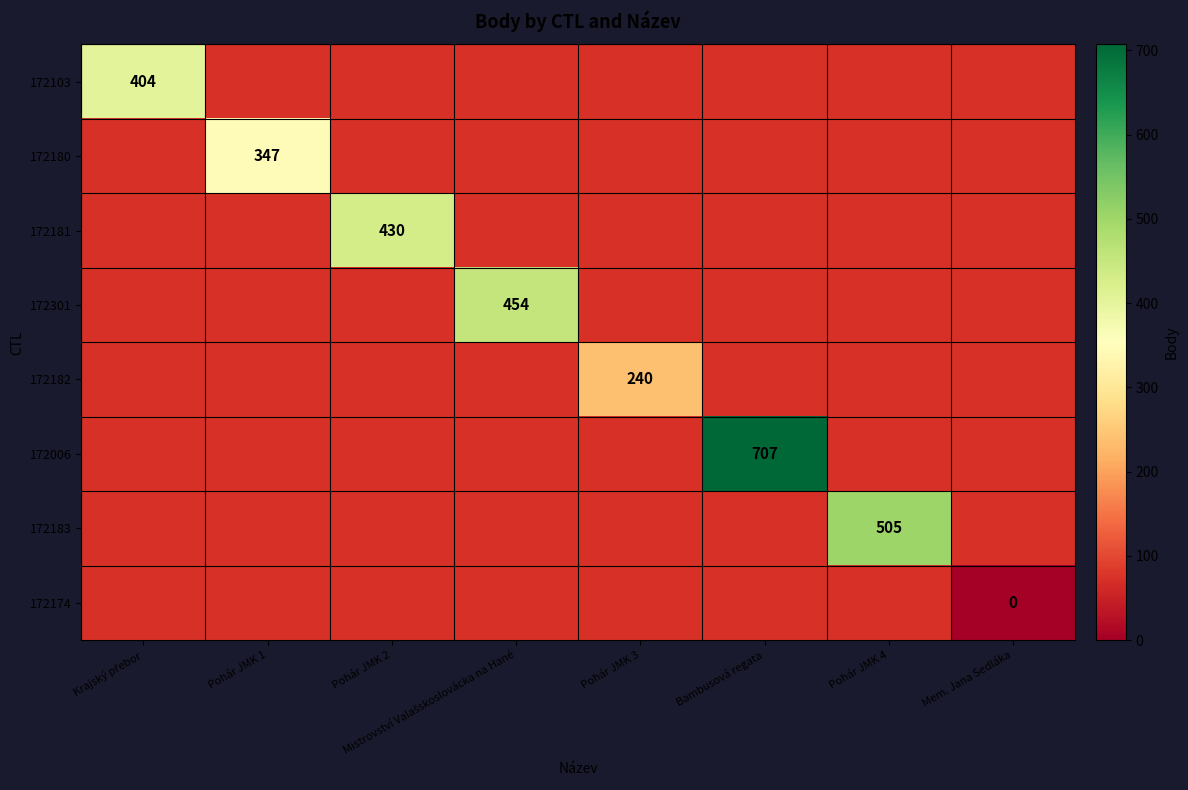

Is it true that 172183 equals 505 at Pohár JMK 4?

True